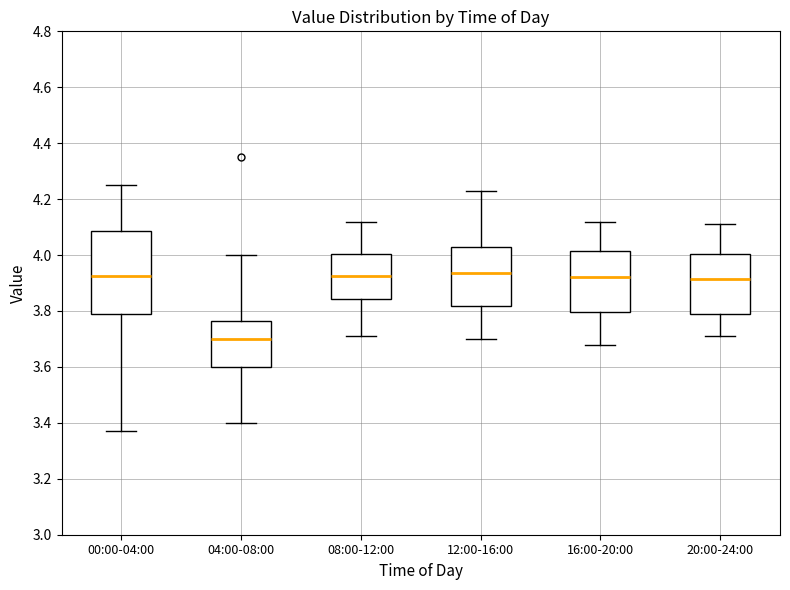

Where is the lower edge of the box for 04:00-08:00 on the y-axis? The values are not printed on the chart, so give them approximately, as read against the axis.

3.60